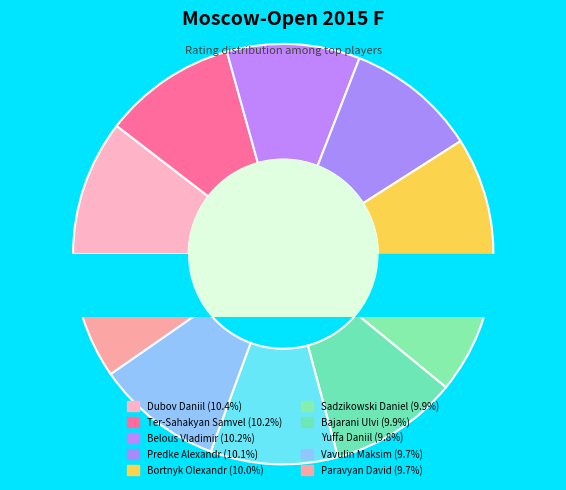

Is the sum of Dubov Daniil and Bortnyk Olexandr greater than half?

No